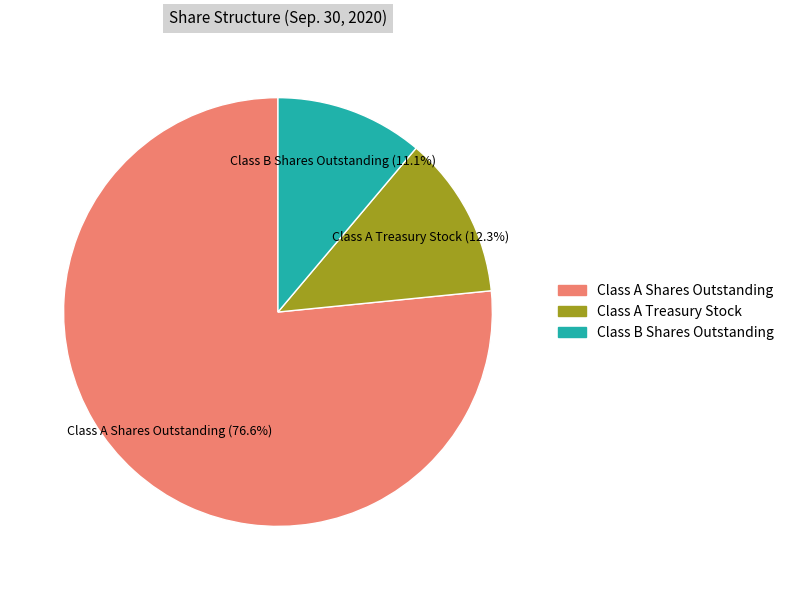

Does Class B Shares Outstanding account for over 50% of the chart?

No